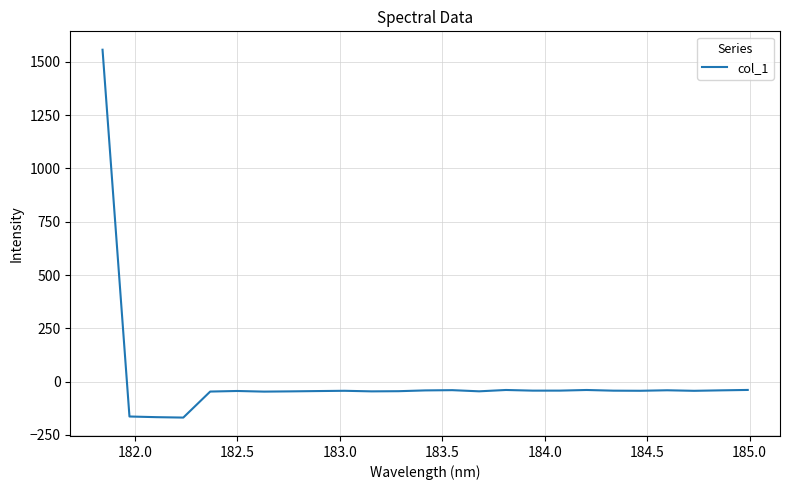

True or false: the data has more than 0 interior local peaks.

True